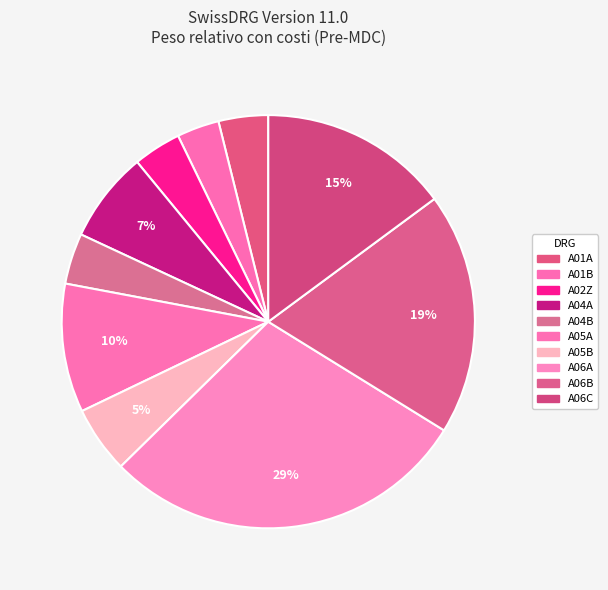

To the nearest percent, what portion does A05B represent?

5%